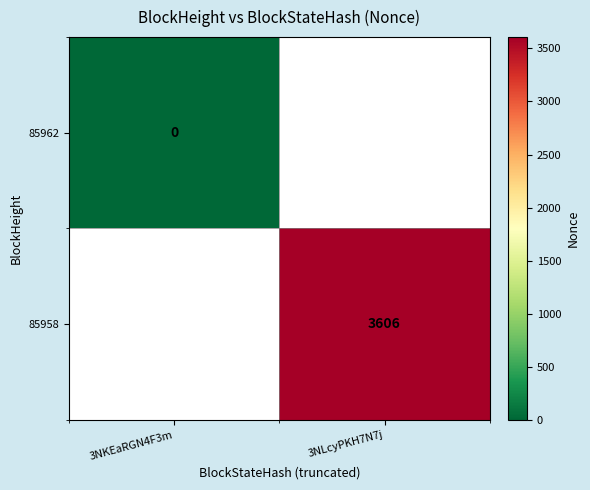

The 85958 series shows 1298 at 3NLcyPKH7N7j. True or false?

False